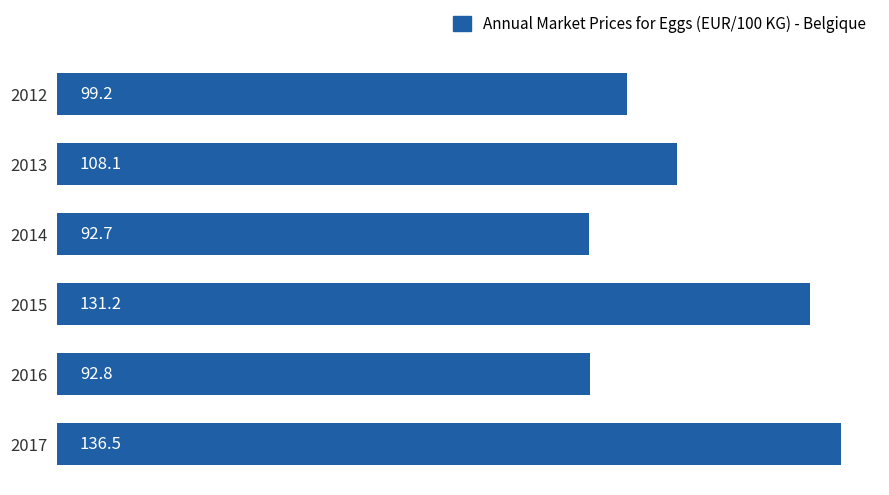

At which label is the value closest to 114?

2013